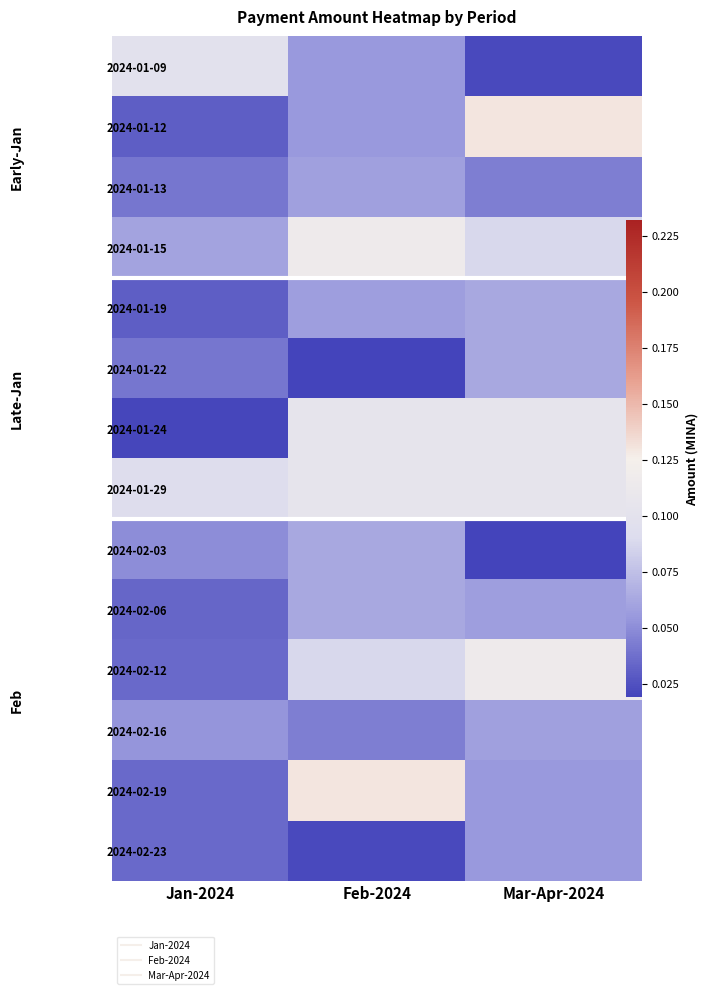

Count the 2024-01-09 values in the range 0 to 1.

3